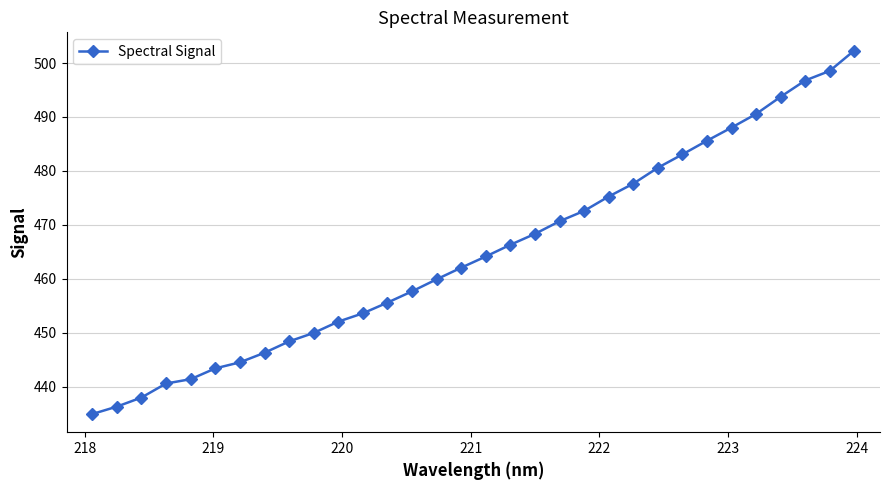

How many series are shown in this chart?

1